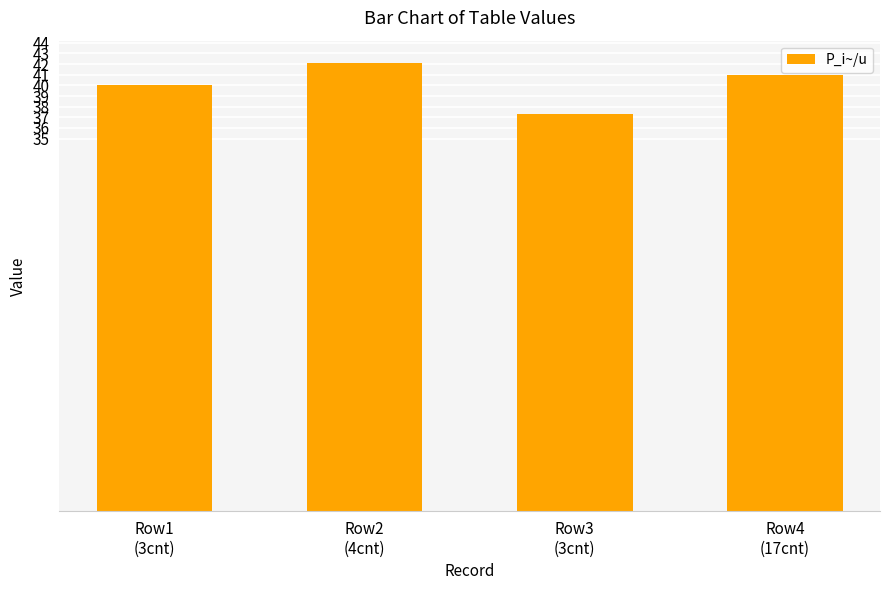

What is the value of the 2nd bar from the left?

42.1